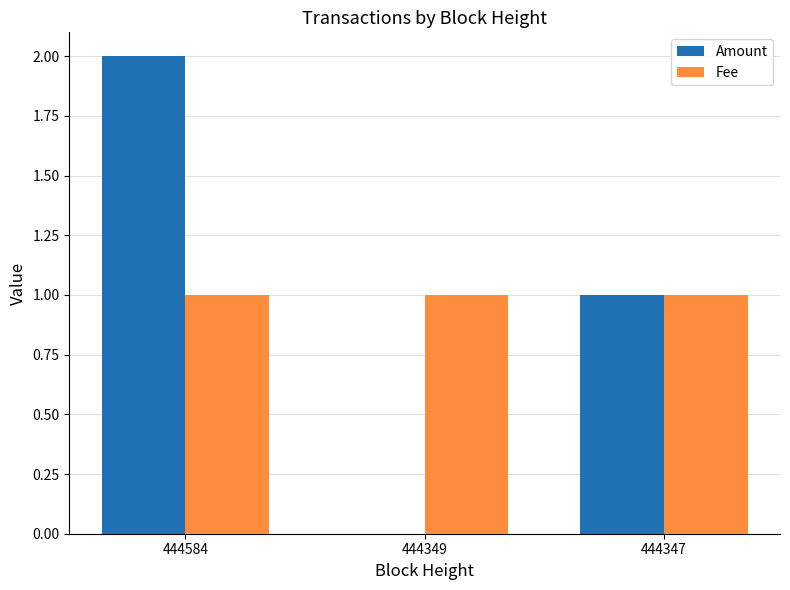

Rank the series by their maximum value, from lowest to highest.

Fee, Amount